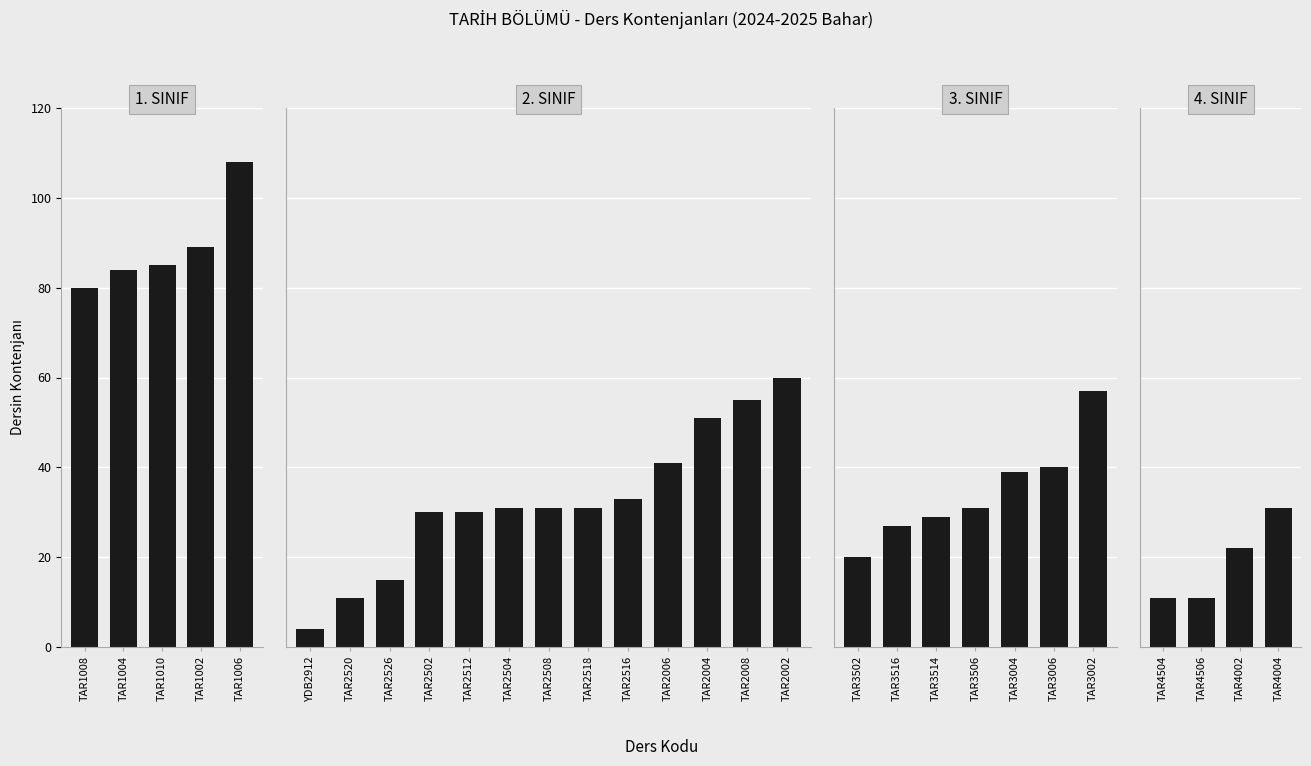

Is it true that the value at TAR4504 is 19?

False